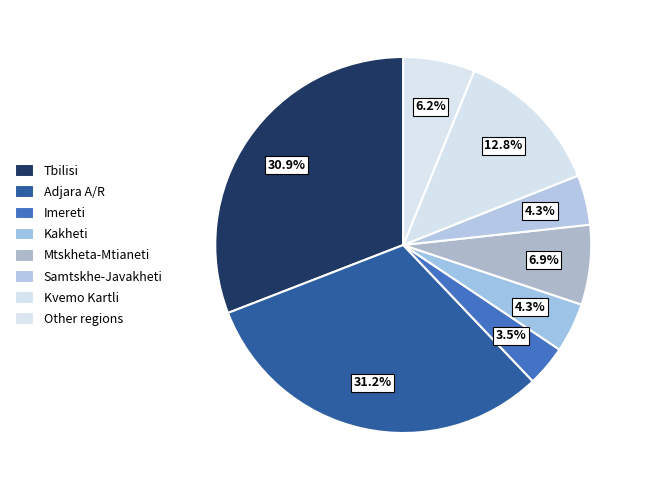

Between Adjara A/R and Imereti, which is larger?

Adjara A/R